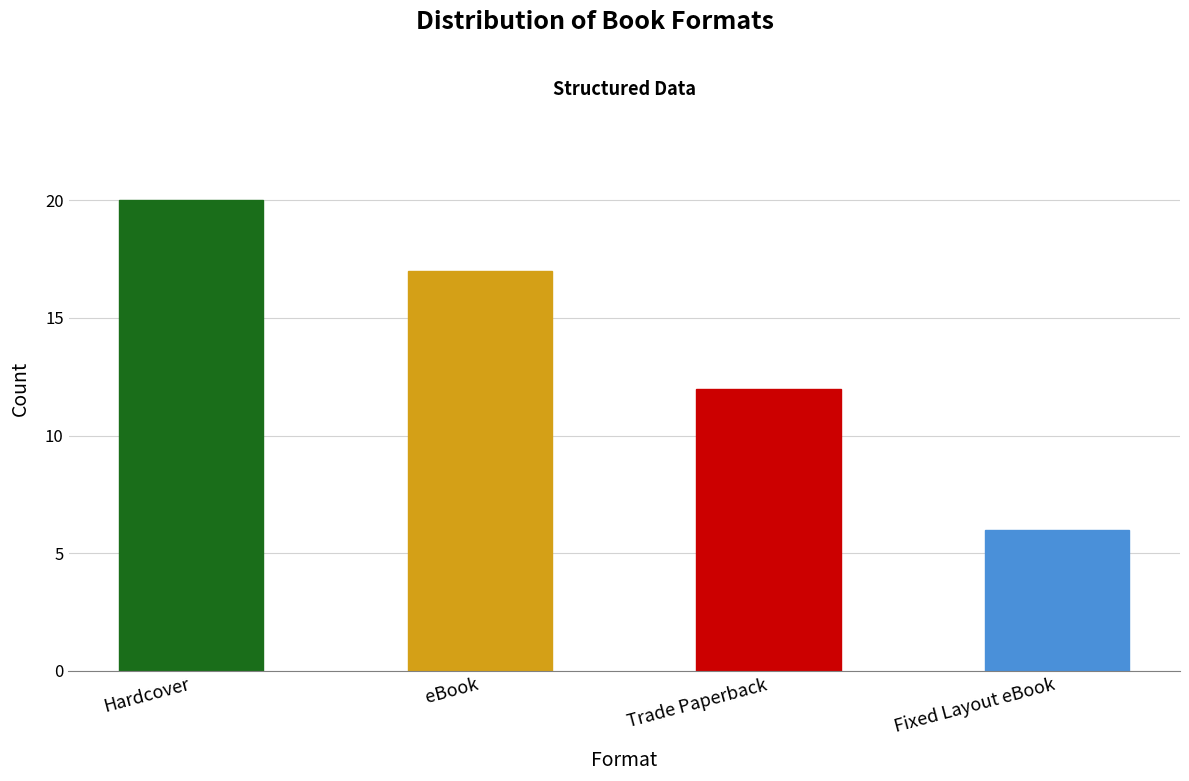

What is the maximum value shown in the chart?

20